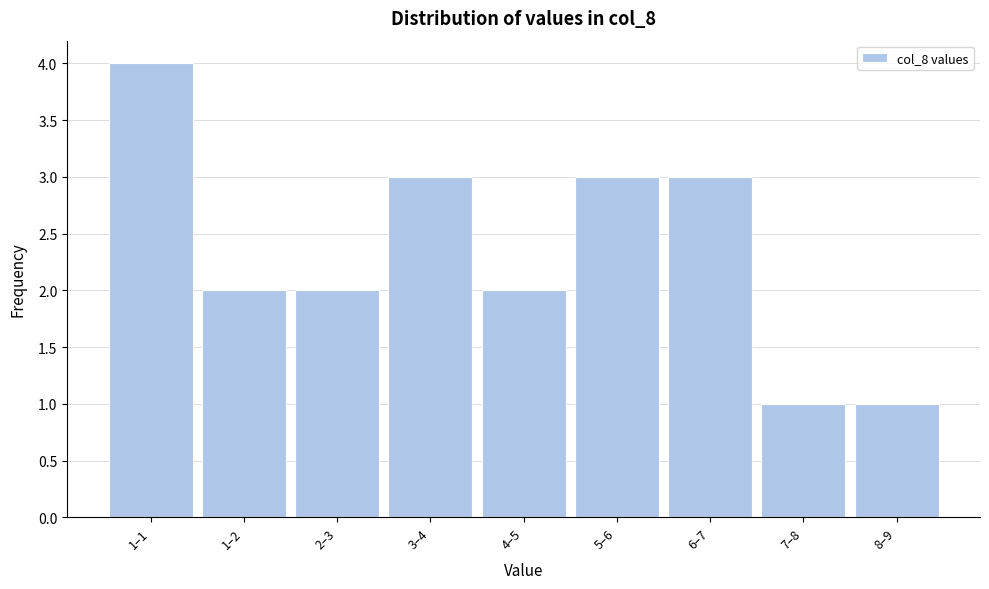

Reading right to left, transcribe all the data shown in this chart.

1	1	3	3	2	3	2	2	4